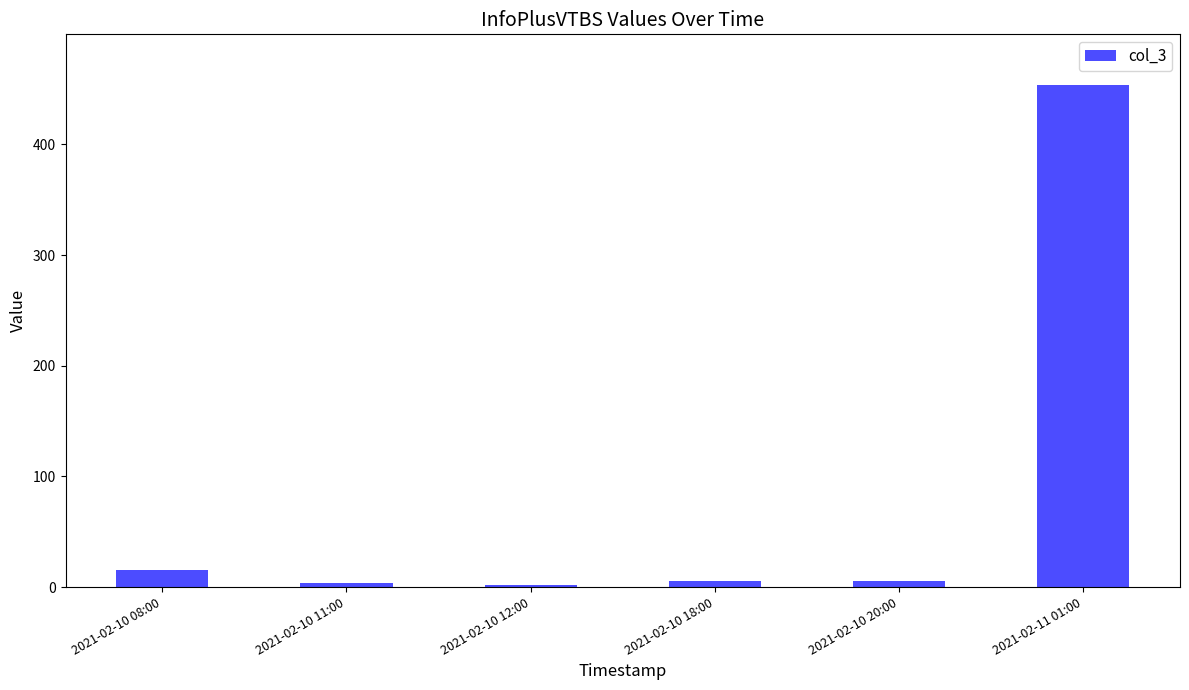

Which category has the highest value across all series?

2021-02-11 01:00